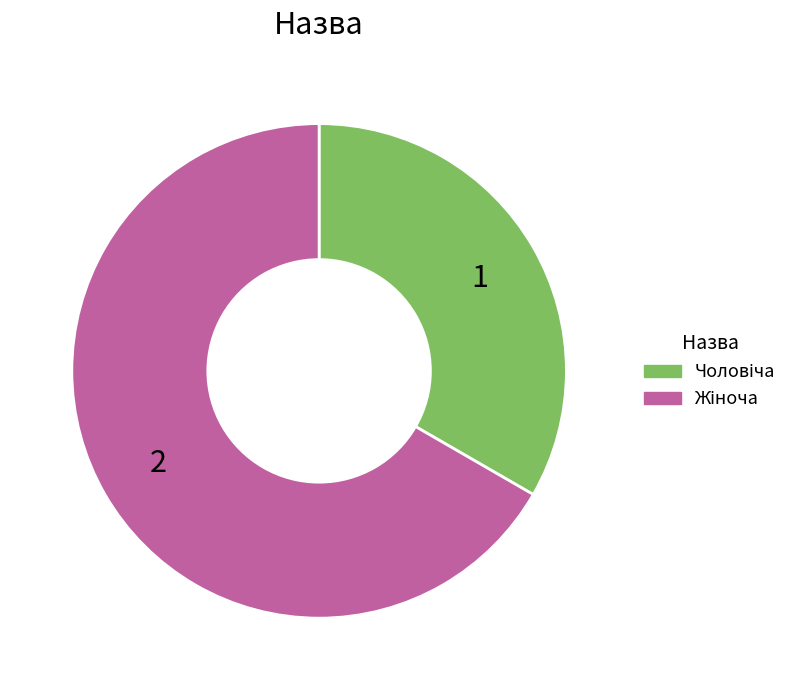

Is there any slice that represents more than half of the pie?

Yes